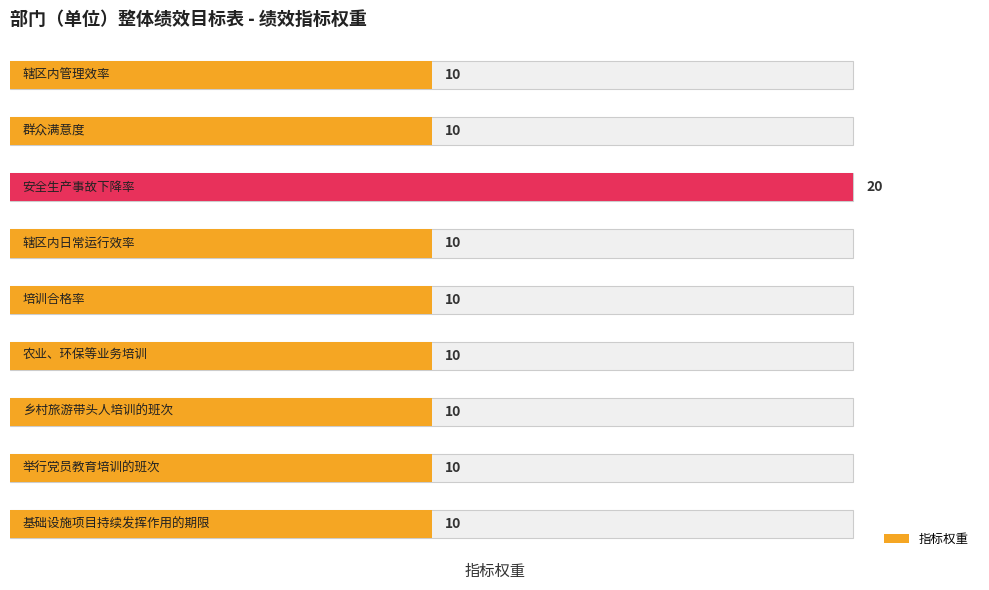

Reading right to left, transcribe all the data shown in this chart.

辖区内管理效率=10	群众满意度=10	安全生产事故下降率=20	辖区内日常运行效率=10	培训合格率=10	农业、环保等业务培训=10	乡村旅游带头人培训的班次=10	举行党员教育培训的班次=10	基础设施项目持续发挥作用的期限=10